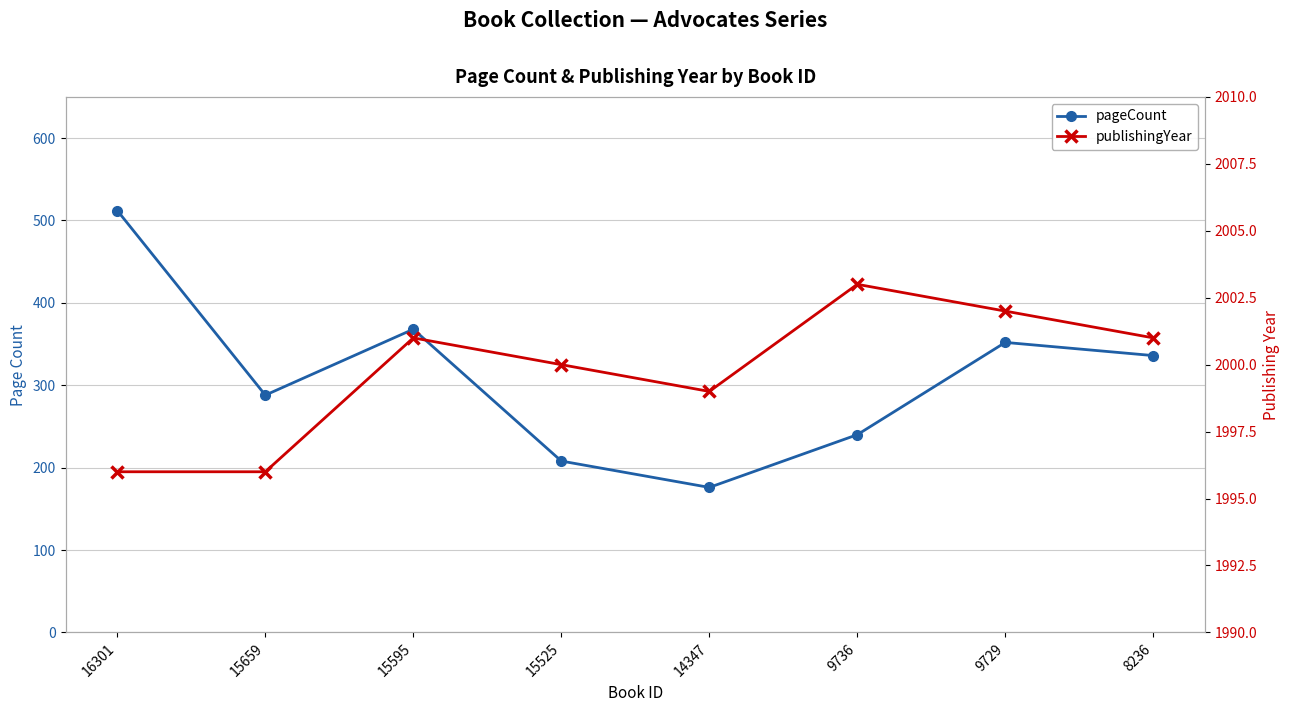

Reading left to right, transcribe all the data shown in this chart.

pageCount: 16301=512	15659=288	15595=368	15525=208	14347=176	9736=240	9729=352	8236=336
publishingYear: 16301=1996	15659=1996	15595=2001	15525=2000	14347=1999	9736=2003	9729=2002	8236=2001